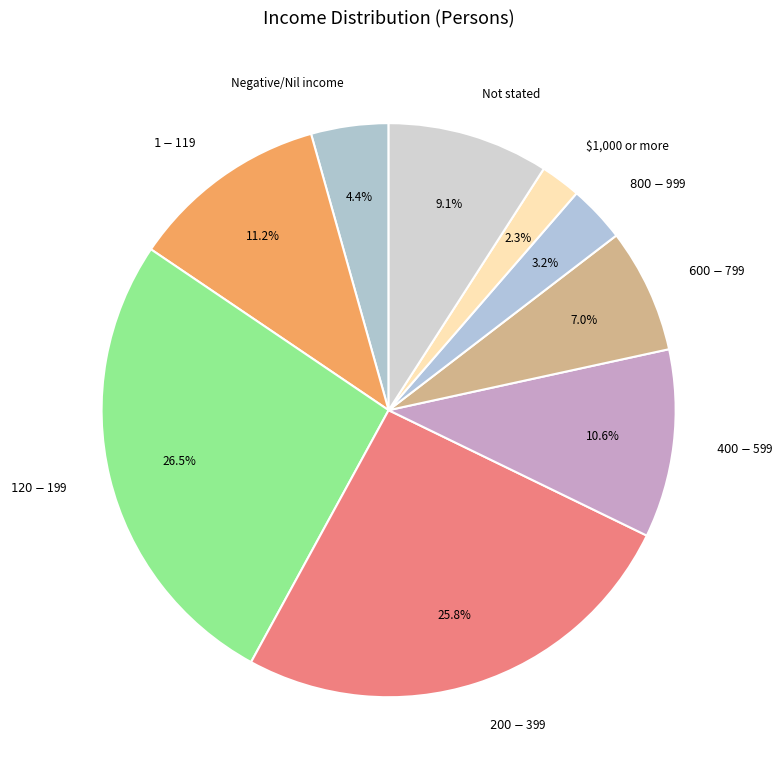

What is the ratio of the value at Not stated to the value at $1-$119?

0.8